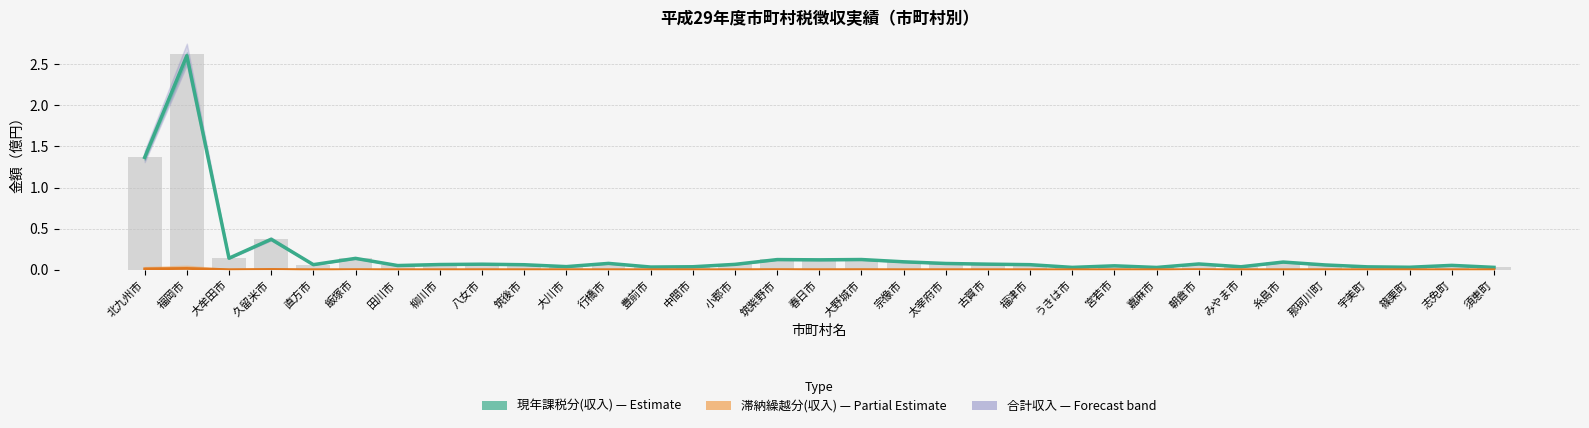

How many groups of bars are there?

33